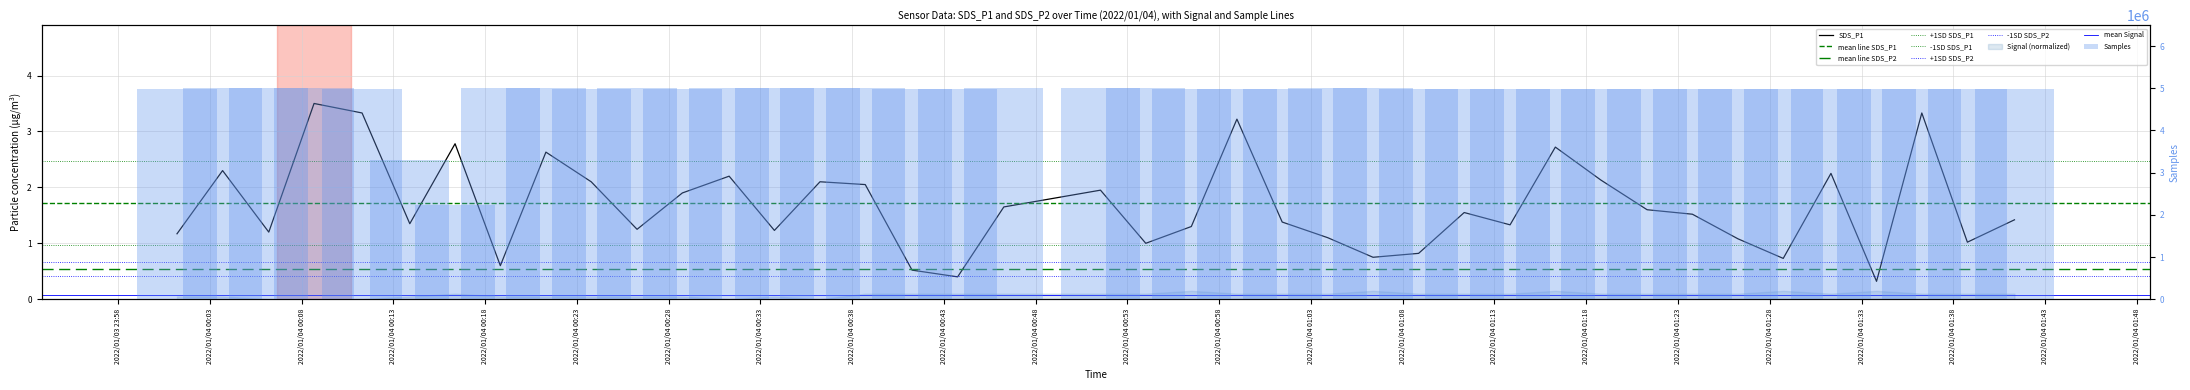

Which category has the highest value across all series?

2022/01/04 00:08:41